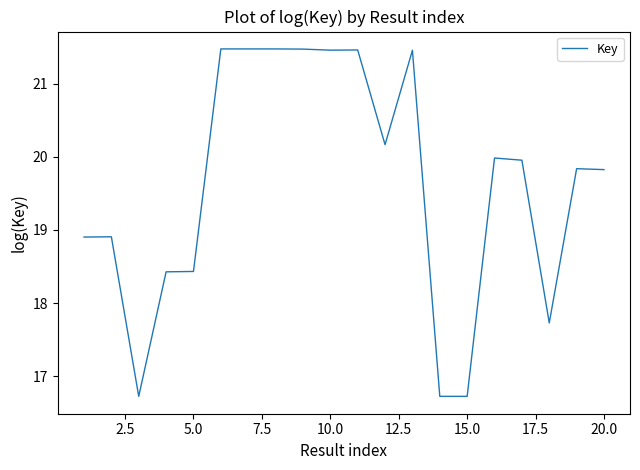

Does the chart have visible grid lines?

No